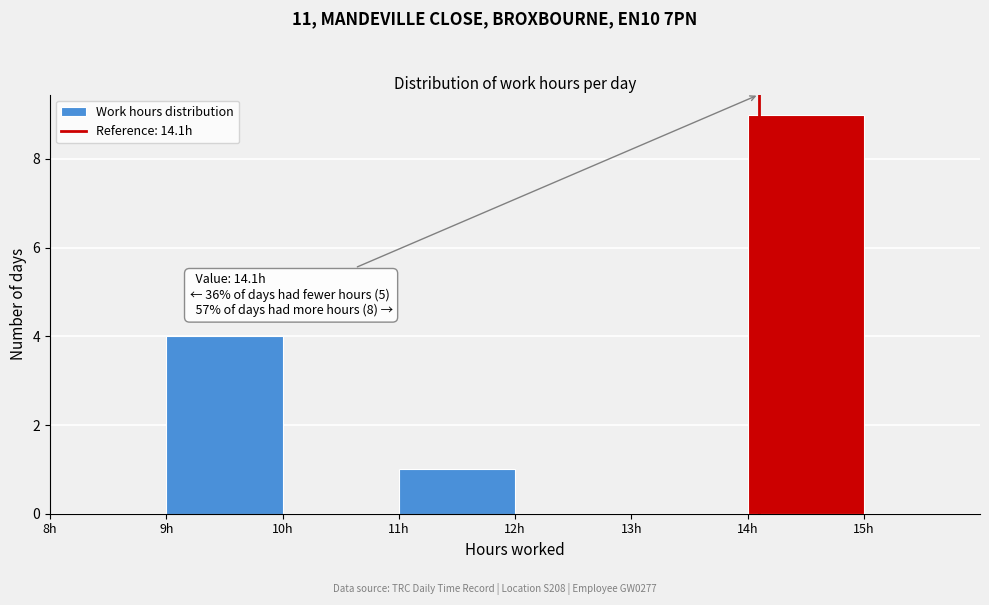

Which range on the x-axis has the tallest bar?

14 to 15